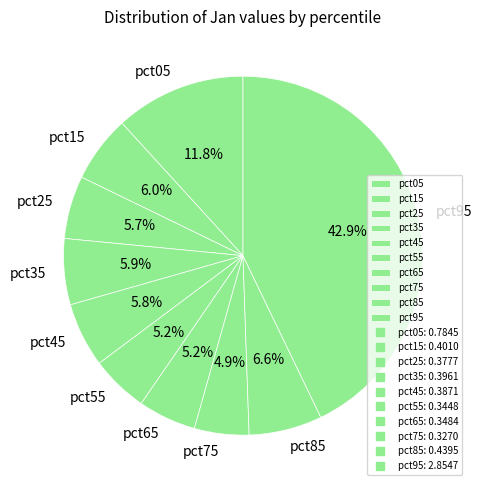

Is pct45 the majority of the pie?

No